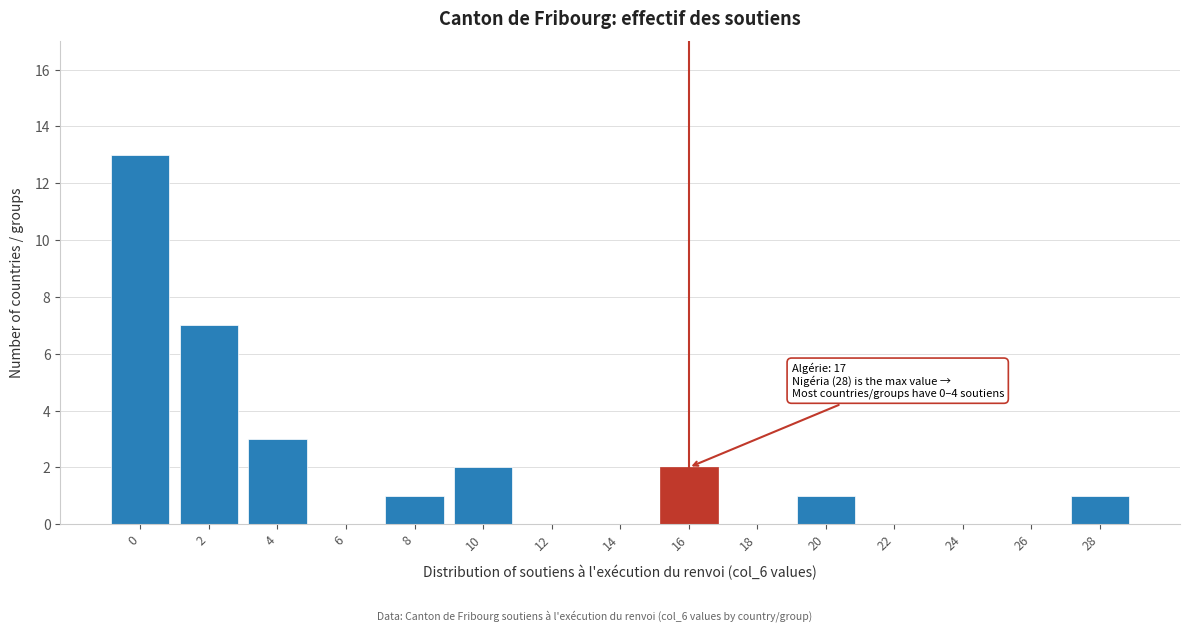

Reading left to right, list all the values displayed in this chart.

0=13	2=7	4=3	6=0	8=1	10=2	12=0	14=0	16=2	18=0	20=1	22=0	24=0	26=0	28=1